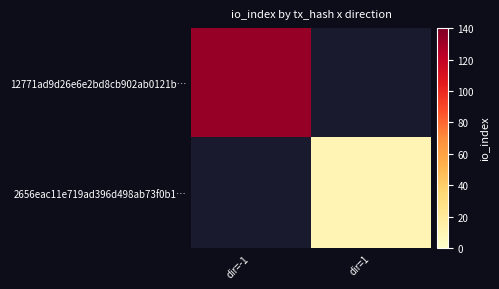

Which category has the highest value across all series?

dir=-1